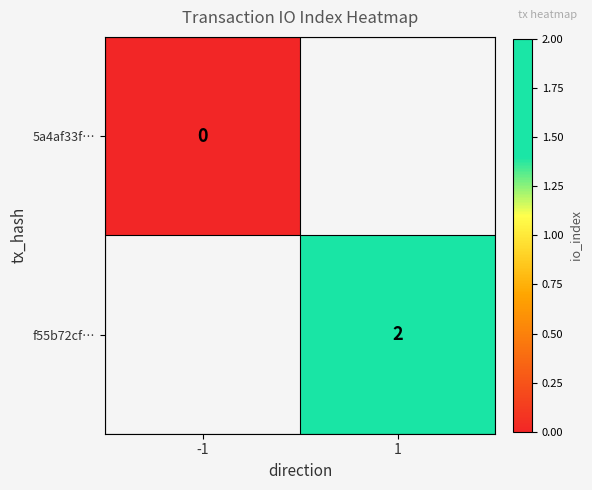

Rank the series at -1 from lowest to highest value.

5a4af33f…, f55b72cf…